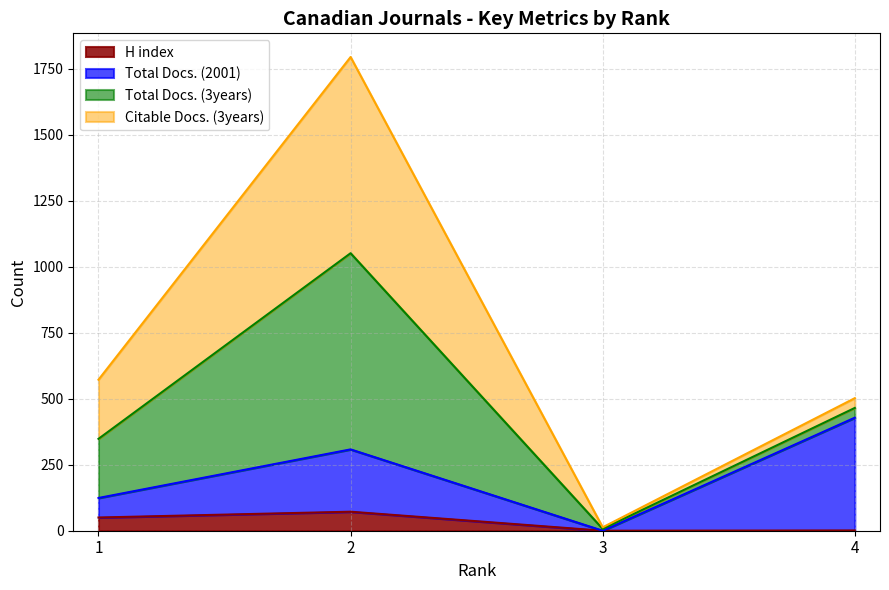

True or false: Total Docs. (2001) and H index intersect in this chart.

False